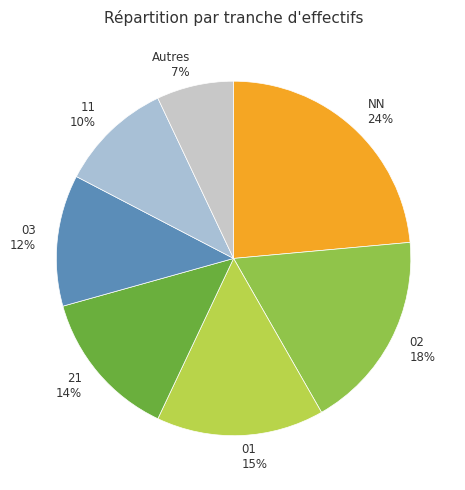

Combined, do 03 12% and 21 14% account for over 50%?

No